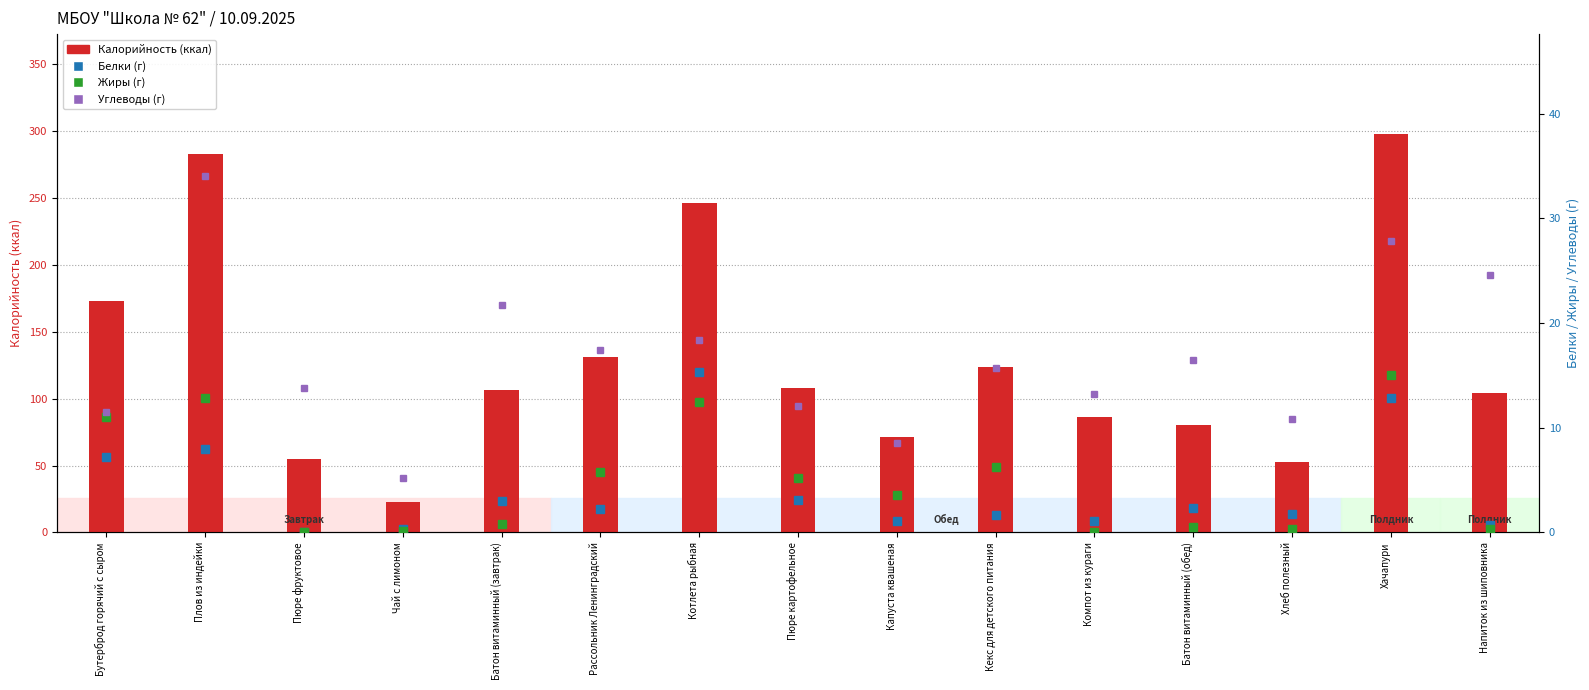

Which has a higher value, Капуста квашеная or Батон витаминный (обед)?

Батон витаминный (обед)